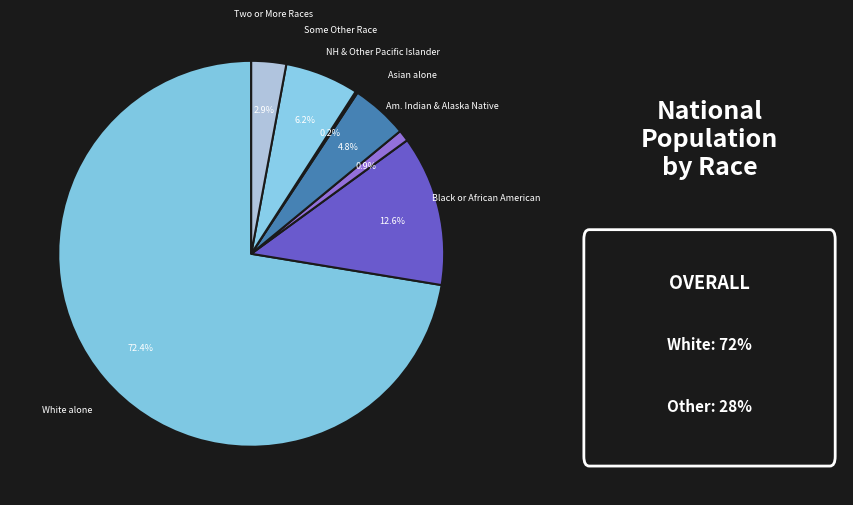

Which slice is the largest?

White alone